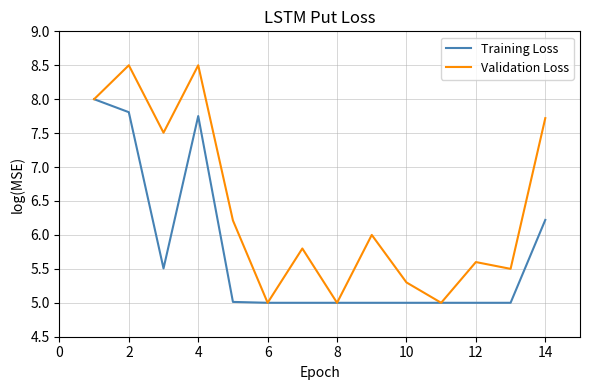

What is the highest value of the Validation Loss series?

8.5